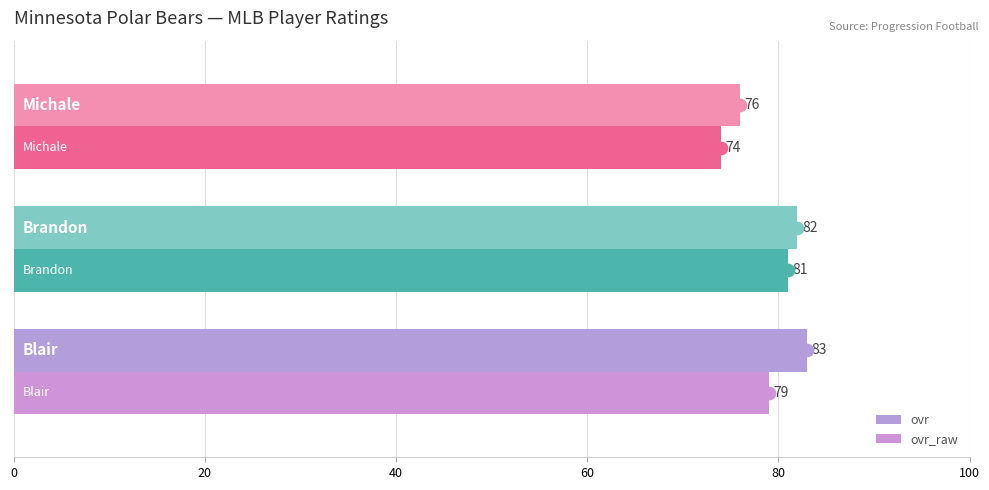

List the series in order of their overall mean, highest first.

ovr, ovr_raw